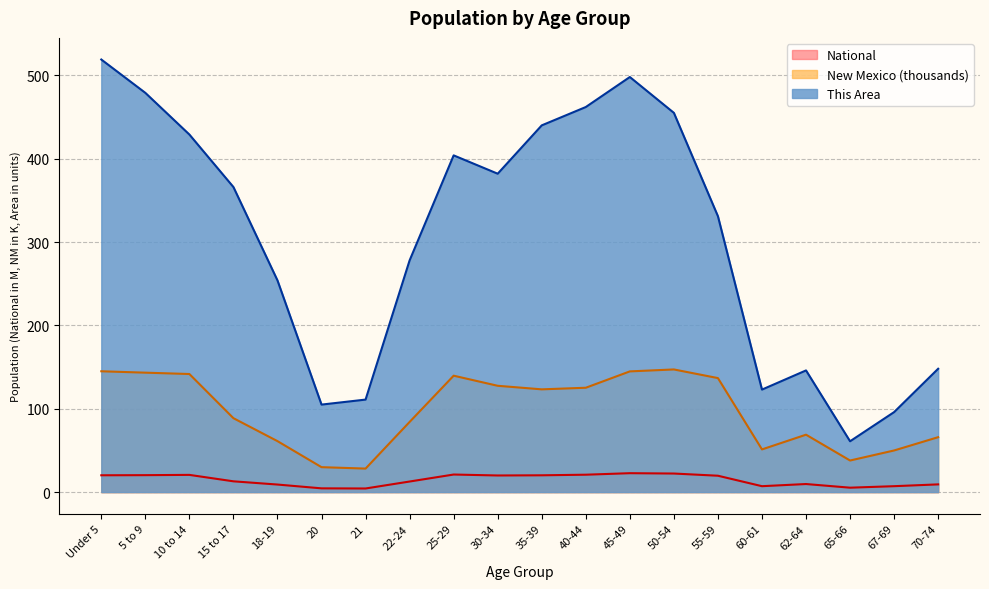

What is the highest value of the National series?

22.7